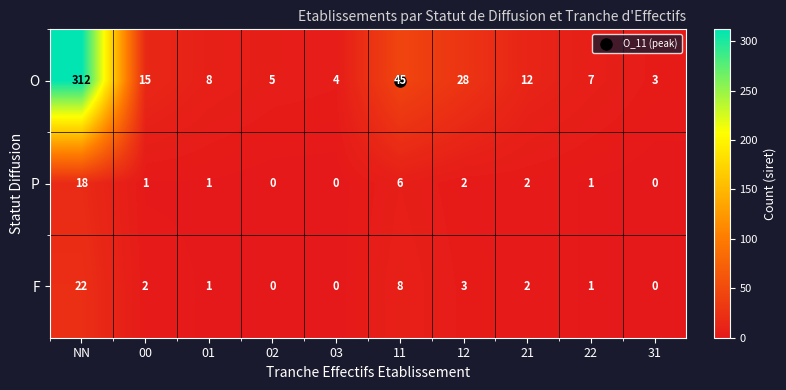

How many distinct data groups are displayed?

3